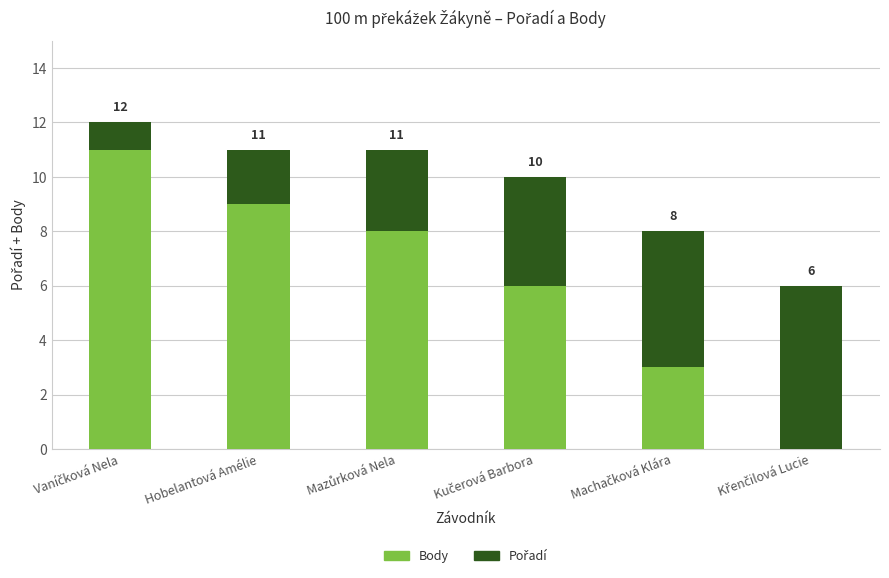

True or false: Body has a value of 13 at Hobelantová Amélie.

False